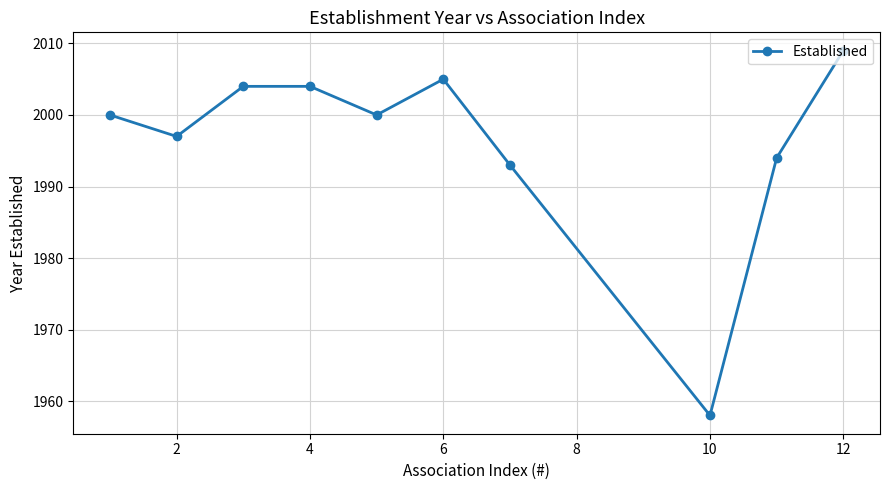

What is the maximum value shown in the chart?

2009